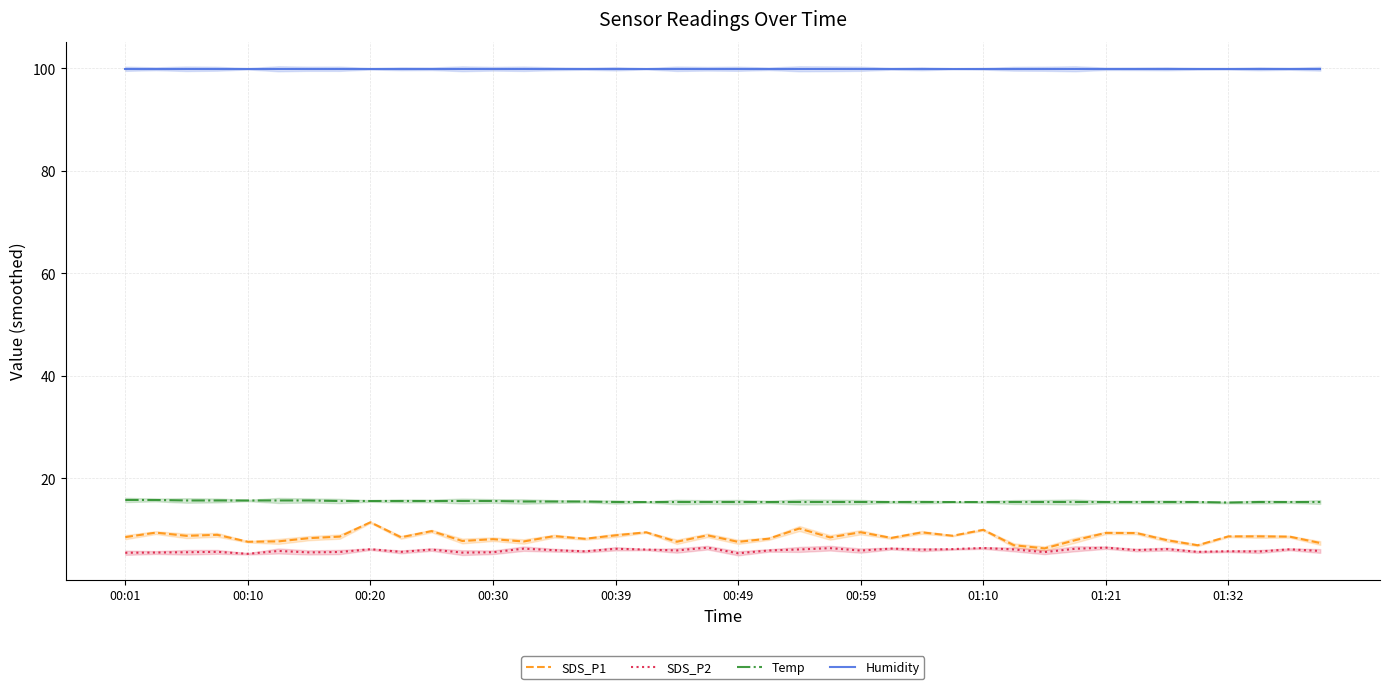

Which category has the highest value in the SDS_P1 series?

00:20